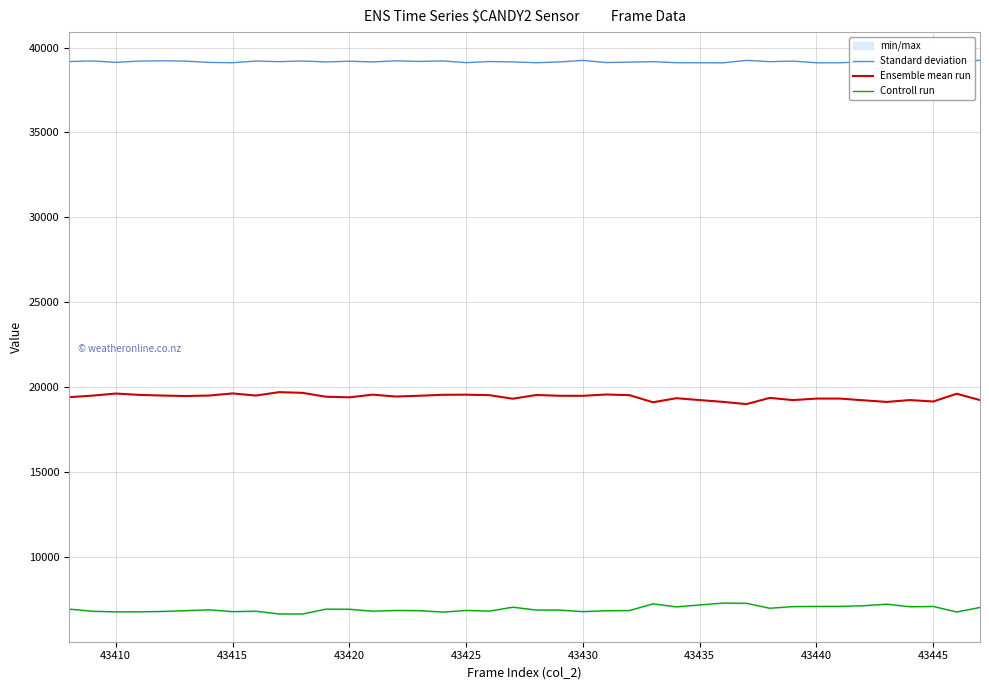

Reading right to left, list all the values displayed in this chart.

Standard deviation: 39251	39144	39276	39207	39167	39162	39100	39100	39200	39168	39242	39098	39102	39105	39168	39142	39115	39242	39150	39104	39155	39175	39108	39213	39182	39218	39152	39193	39151	39208	39169	39203	39104	39123	39200	39220	39201	39126	39210	39175
Ensemble mean run: 19246	19618	19162	19247	19137	19234	19334	19334	19245	19375	19009	19140	19246	19356	19116	19534	19575	19497	19500	19544	19326	19535	19564	19557	19501	19454	19564	19408	19444	19671	19713	19512	19638	19513	19484	19511	19552	19630	19507	19417
Controll run: 7038	6773	7097	7081	7231	7139	7101	7101	7090	6992	7284	7297	7187	7074	7251	6859	6845	6796	6885	6887	7054	6825	6863	6765	6852	6863	6819	6934	6940	6656	6653	6820	6793	6899	6851	6804	6782	6779	6818	6943